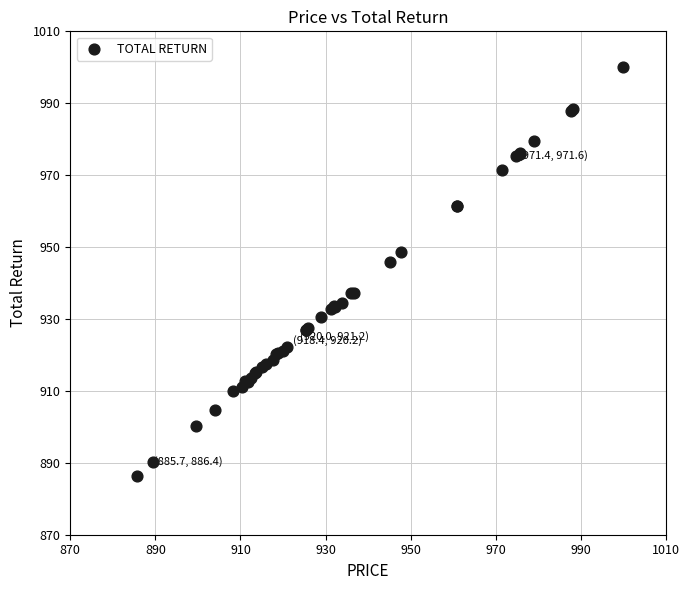

What Y value in the scatter plot is closest to 943?

945.8